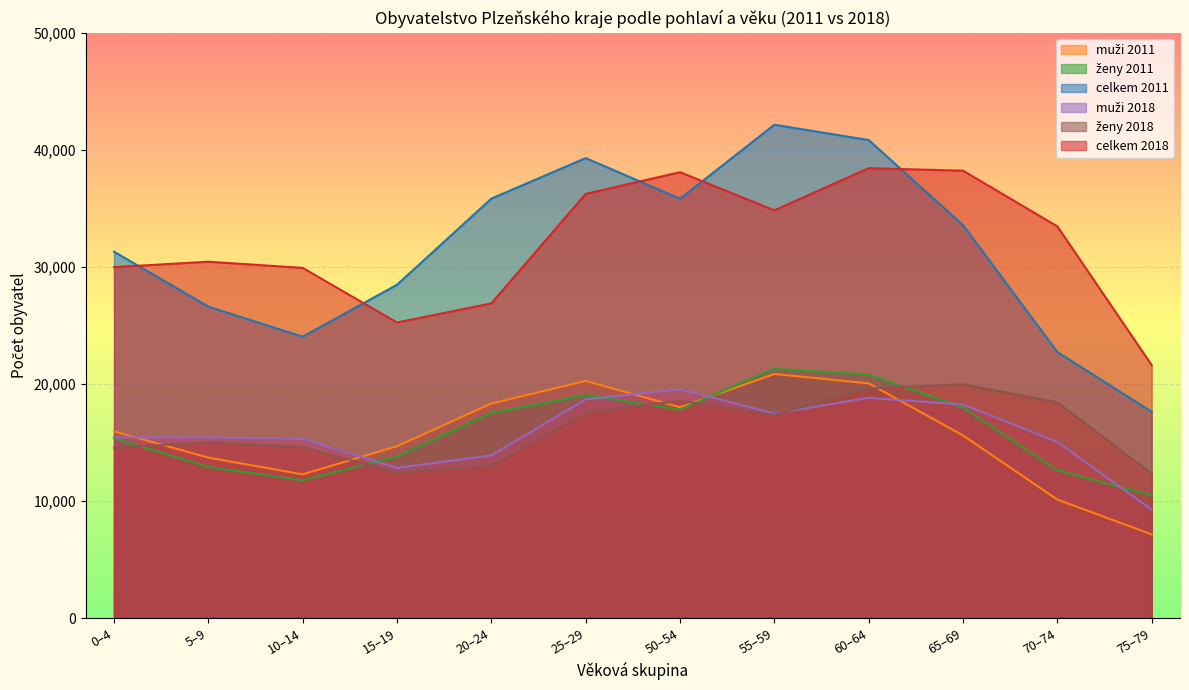

What is the smallest value displayed?

7144